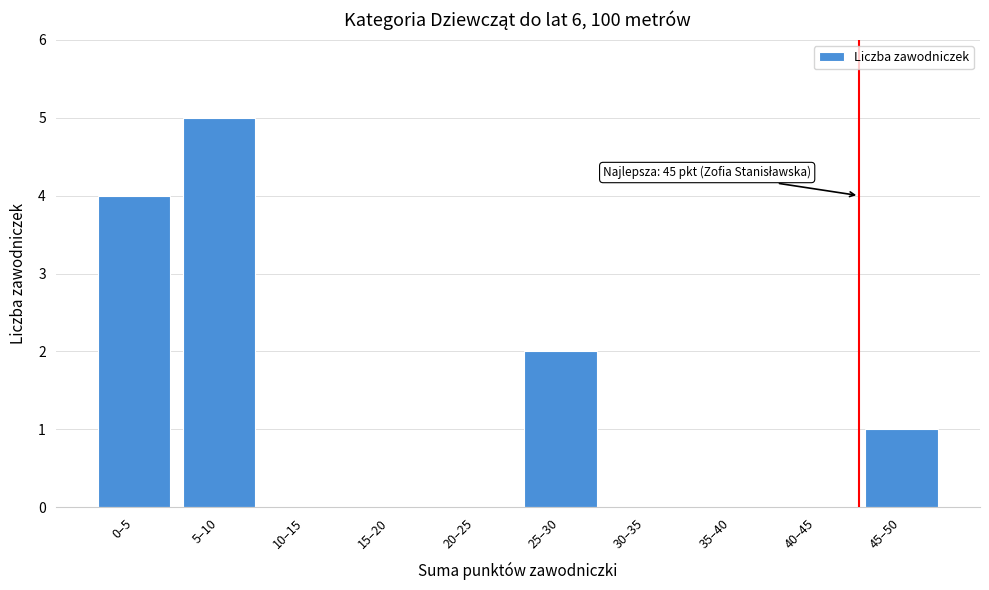

Reading right to left, list all the values displayed in this chart.

45–50=1	40–45=0	35–40=0	30–35=0	25–30=2	20–25=0	15–20=0	10–15=0	5–10=5	0–5=4